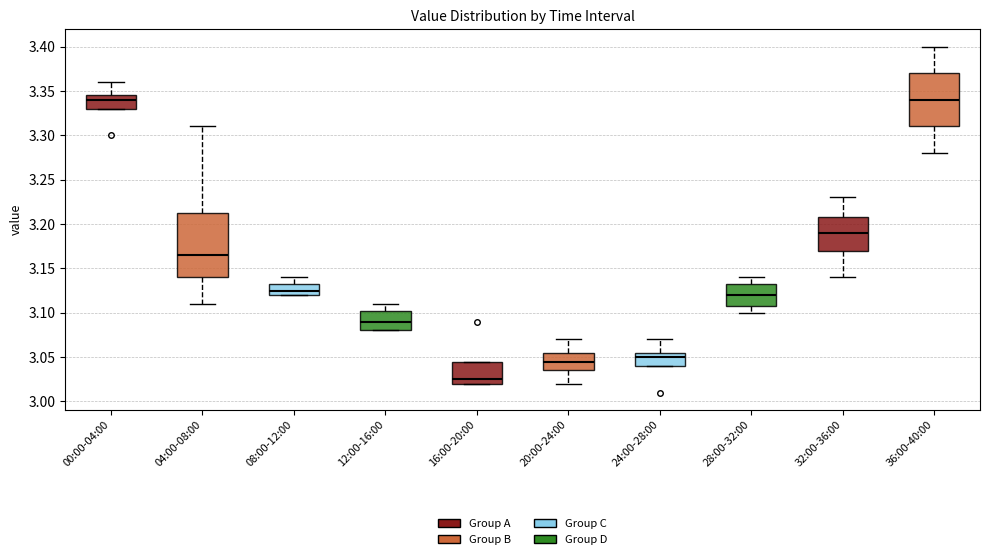

Where is the lower edge of the box for 32:00-36:00 on the y-axis? The values are not printed on the chart, so give them approximately, as read against the axis.

3.170